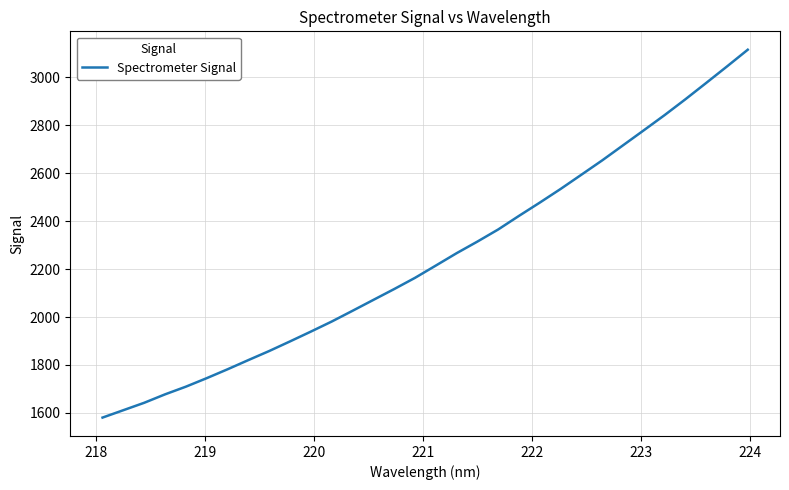

What is the difference between the maximum and minimum values?

1534.6